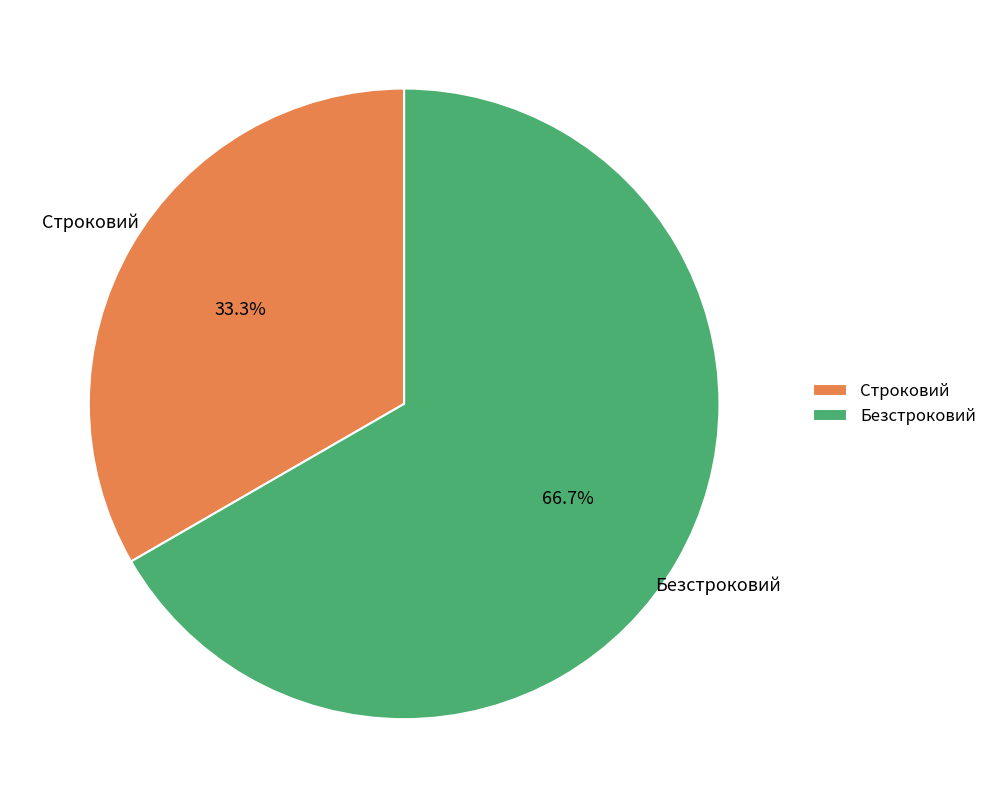

How many segments does this pie chart have?

2